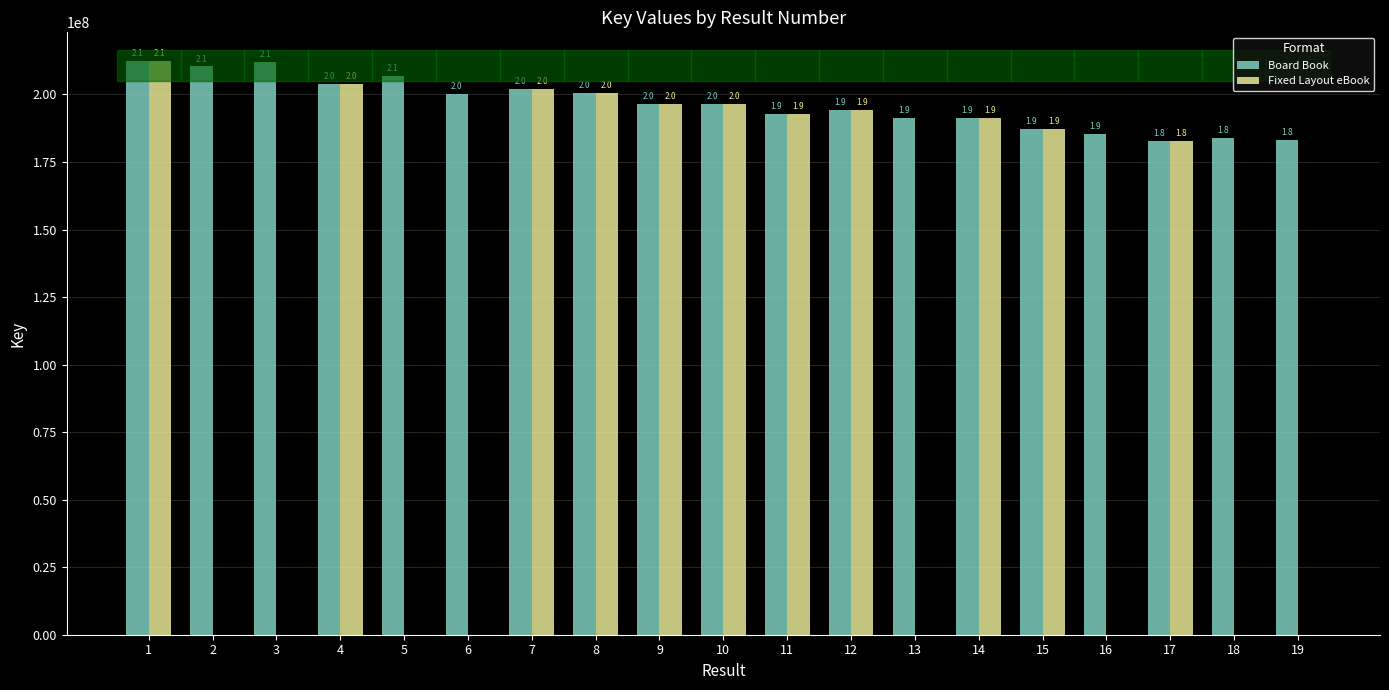

What are all the series names shown in the legend?

Board Book, Fixed Layout eBook